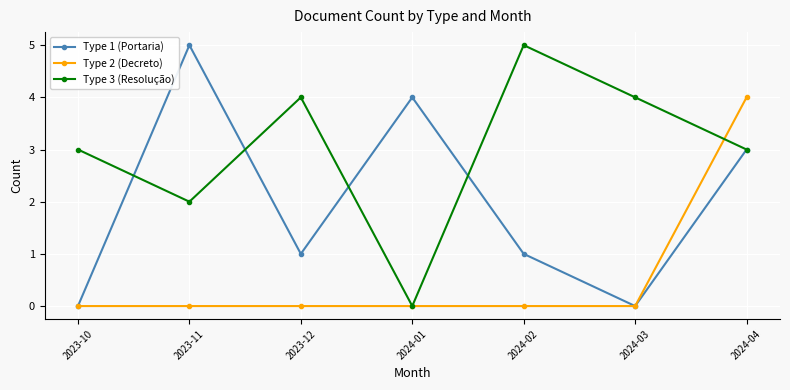

At which category is the sum across all series the highest?

2024-04